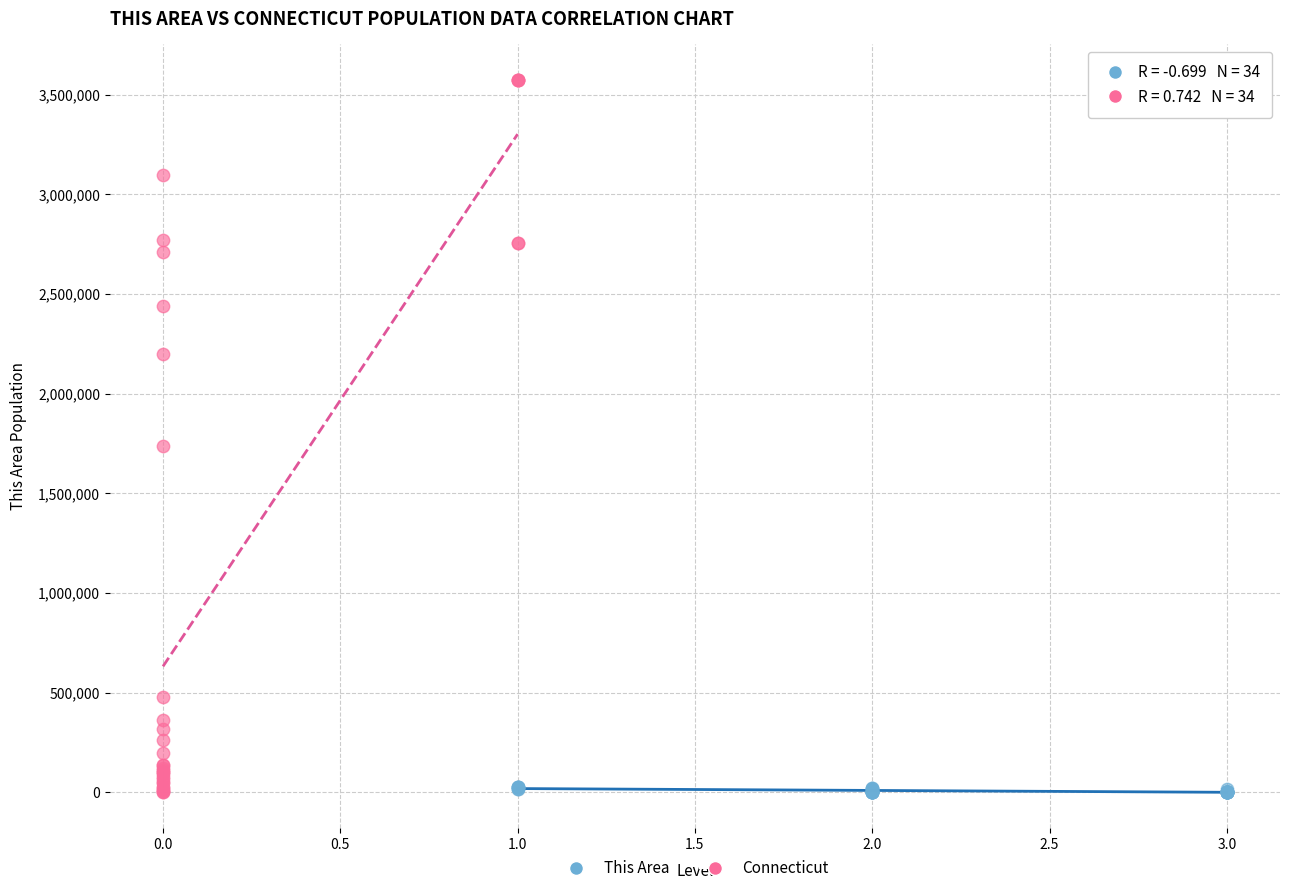

Which series contains the highest Y value?

Connecticut